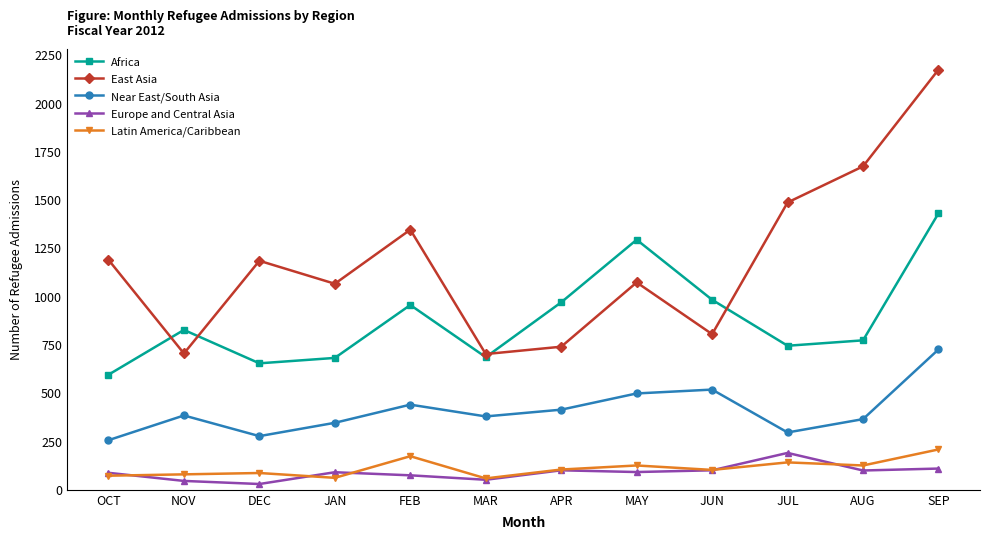

At NOV, list the series in order from smallest to largest.

Europe and Central Asia, Latin America/Caribbean, Near East/South Asia, East Asia, Africa